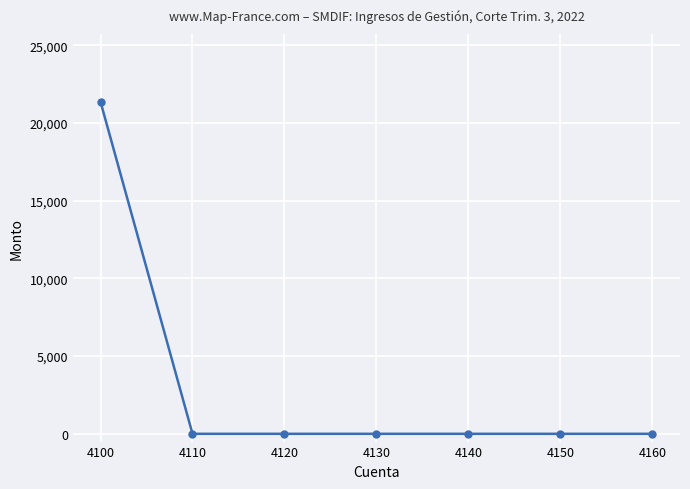

Reading left to right, list all the values displayed in this chart.

21360	0	0	0	0	0	0